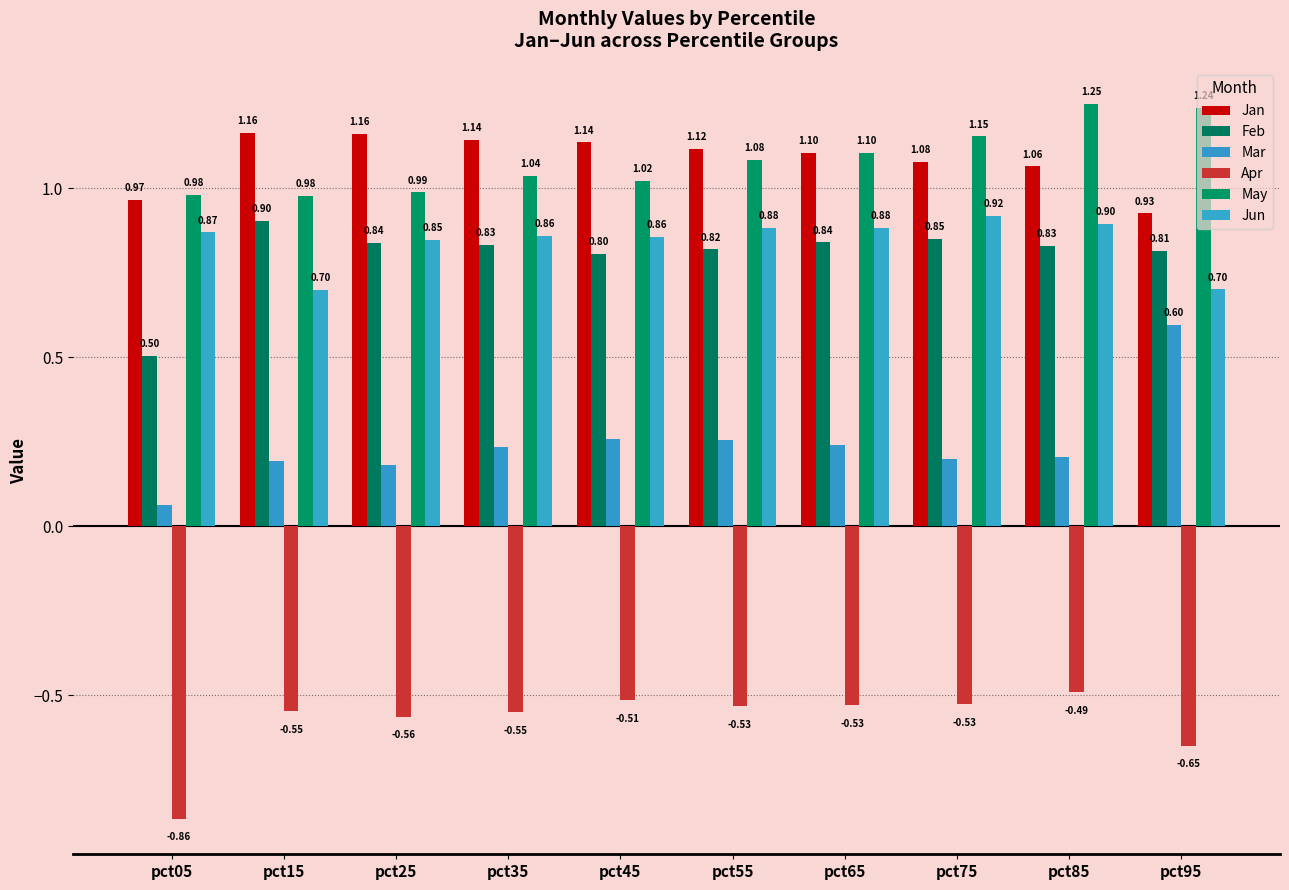

Reading left to right, list all the values displayed in this chart.

Jan: 1.0	1.2	1.2	1.1	1.1	1.1	1.1	1.1	1.1	0.9
Feb: 0.5	0.9	0.8	0.8	0.8	0.8	0.8	0.9	0.8	0.8
Mar: 0.1	0.2	0.2	0.2	0.3	0.3	0.2	0.2	0.2	0.6
Apr: -0.9	-0.5	-0.6	-0.6	-0.5	-0.5	-0.5	-0.5	-0.5	-0.6
May: 1.0	1.0	1.0	1.0	1.0	1.1	1.1	1.2	1.3	1.2
Jun: 0.9	0.7	0.8	0.9	0.9	0.9	0.9	0.9	0.9	0.7